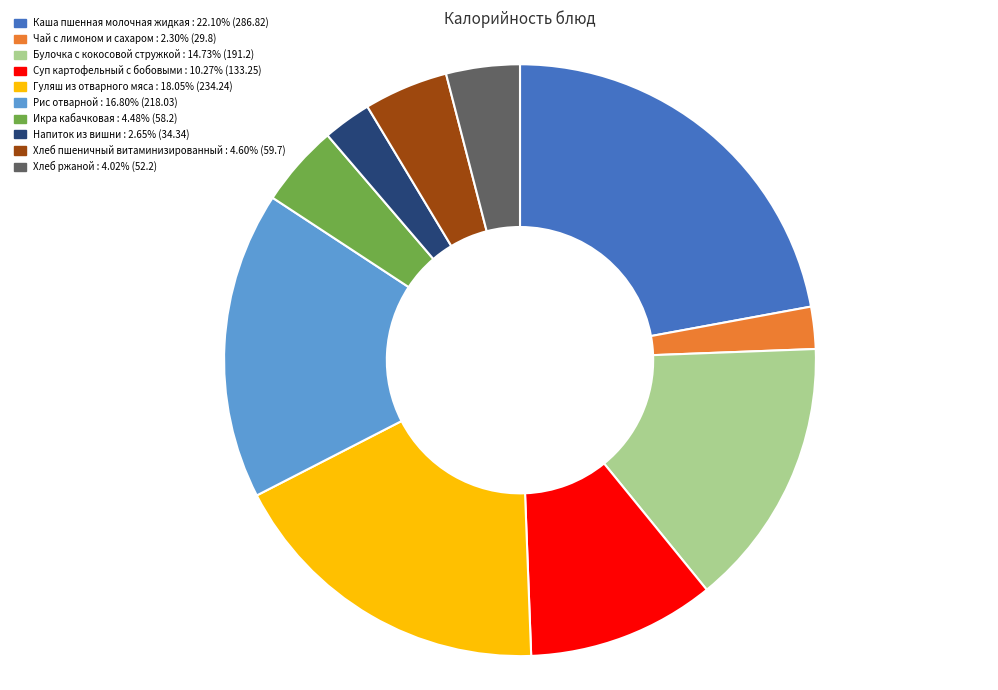

Which slice is the largest?

Каша пшенная молочная жидкая